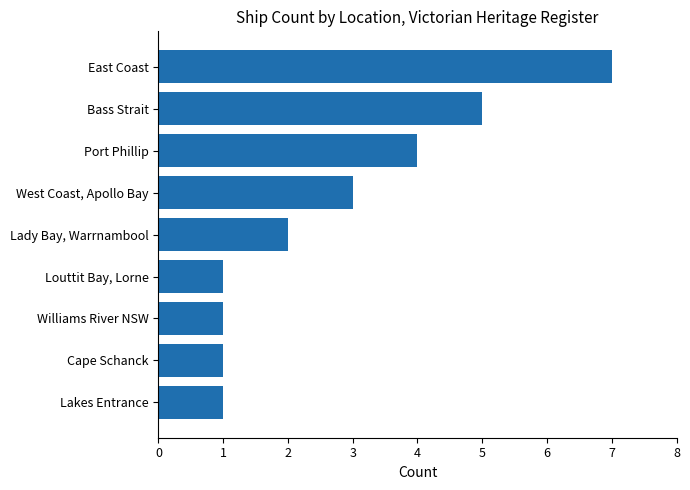

Is it true that the value at Williams River NSW is 0?

False